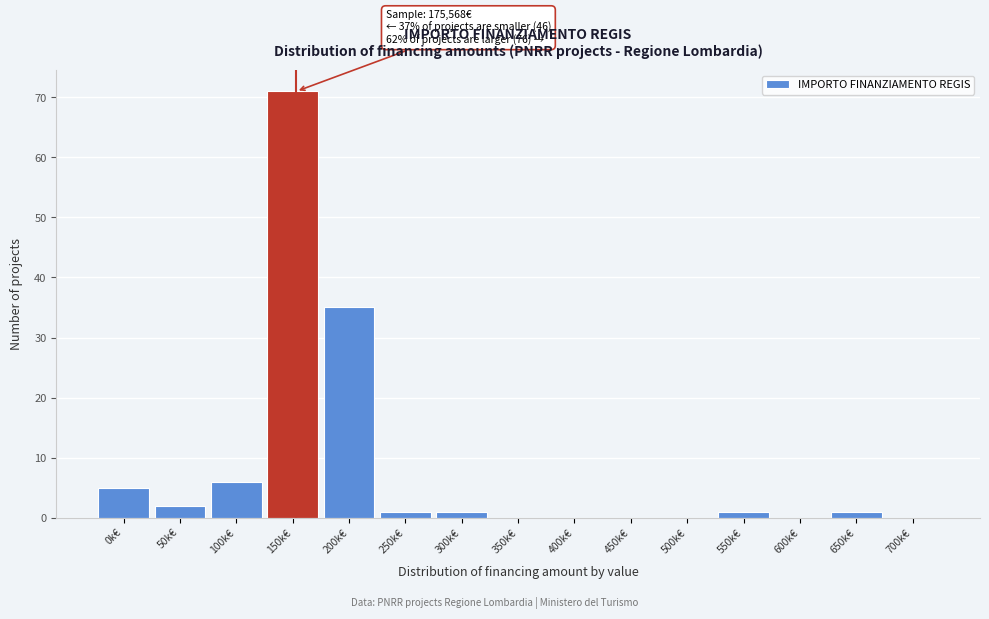

Reading left to right, list all the values displayed in this chart.

0k€=5	50k€=2	100k€=6	150k€=71	200k€=35	250k€=1	300k€=1	350k€=0	400k€=0	450k€=0	500k€=0	550k€=1	600k€=0	650k€=1	700k€=0